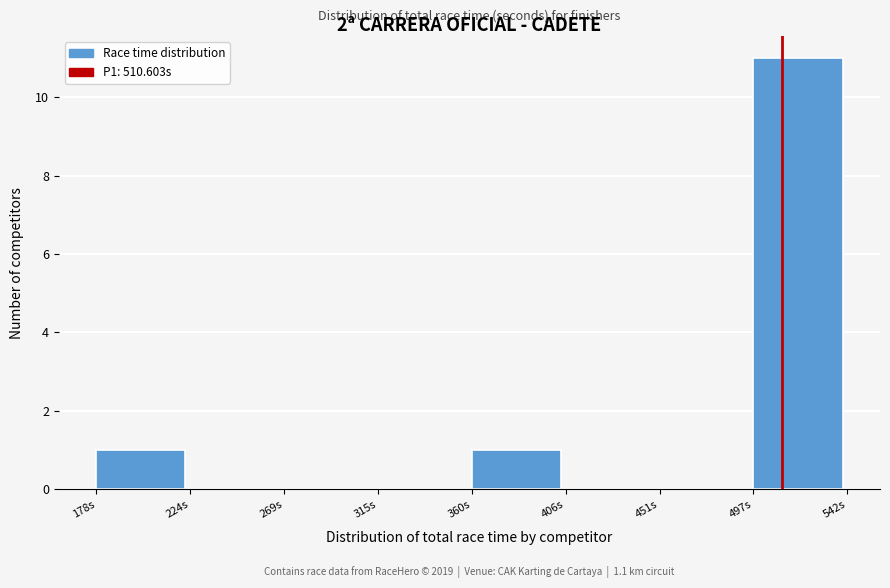

Which range on the x-axis has the tallest bar?

495 to 540